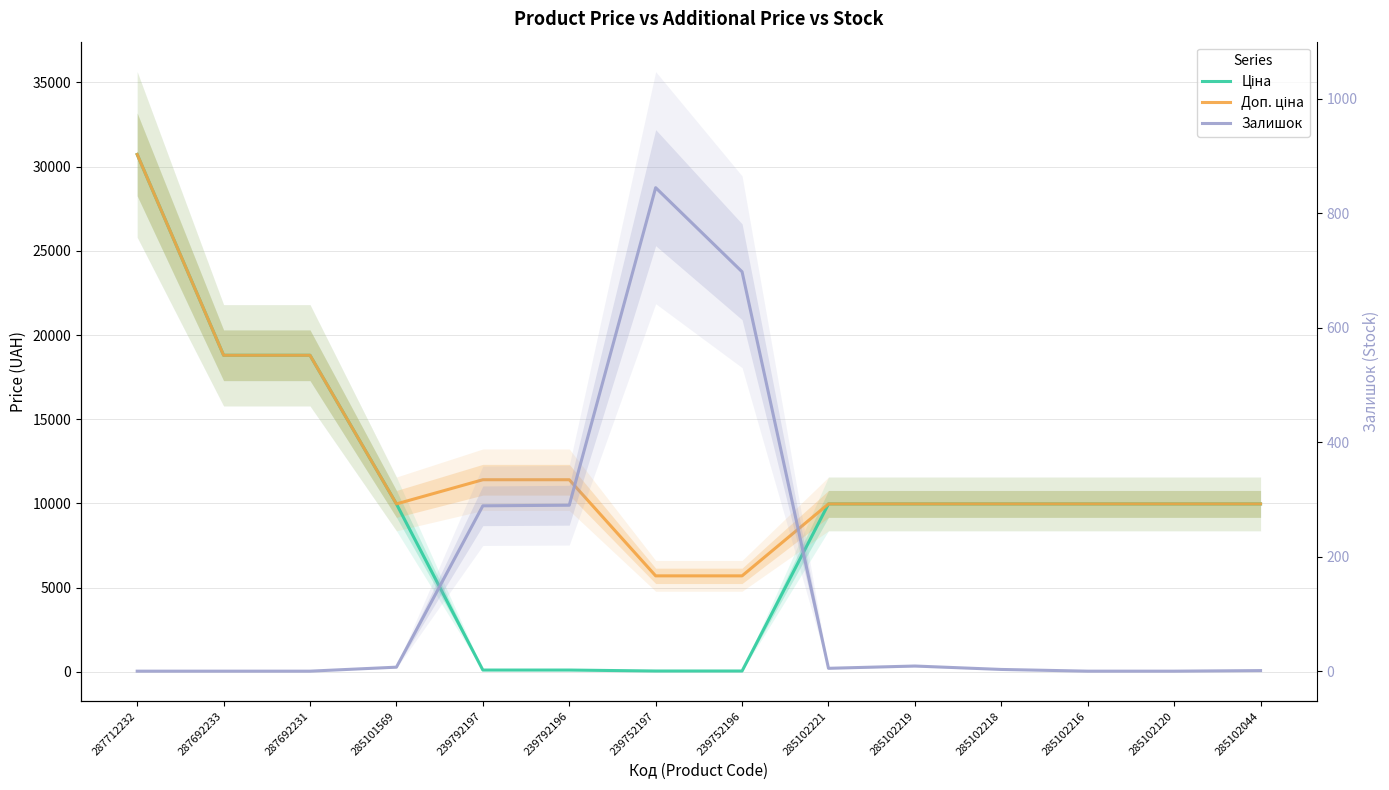

What is the spread (max minus min) of values at 285102216?

9975.0